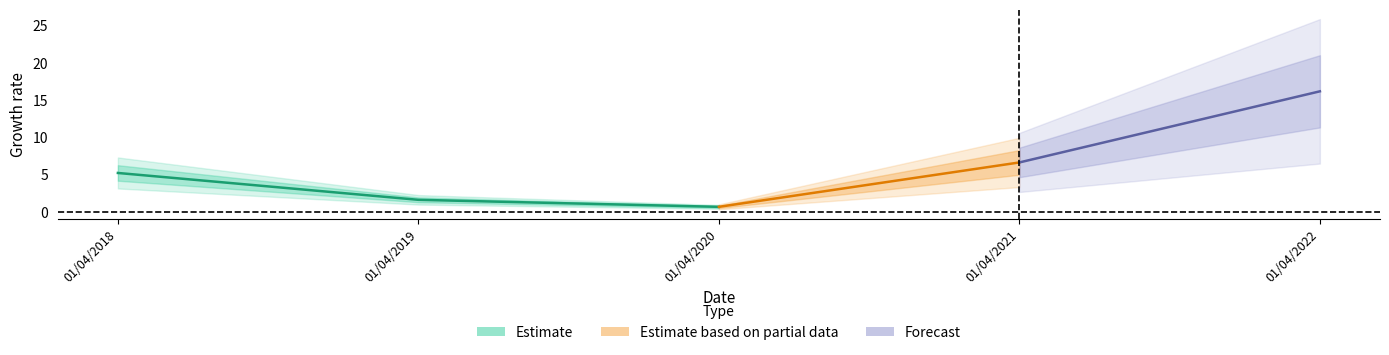

List the labels in order of value, largest first.

01/04/2022, 01/04/2021, 01/04/2018, 01/04/2019, 01/04/2020